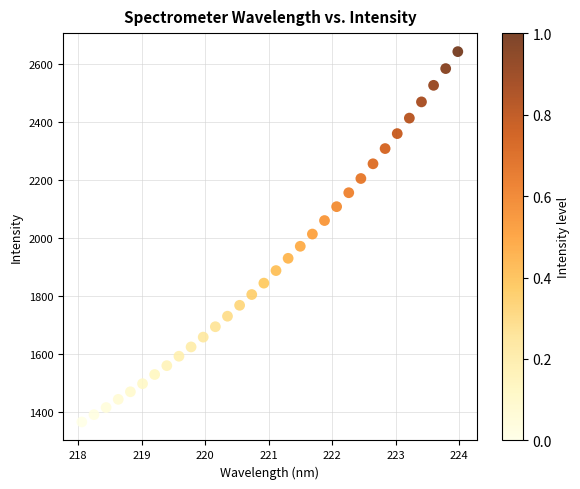

What is the range of Y values (max minus min)?

1276.6